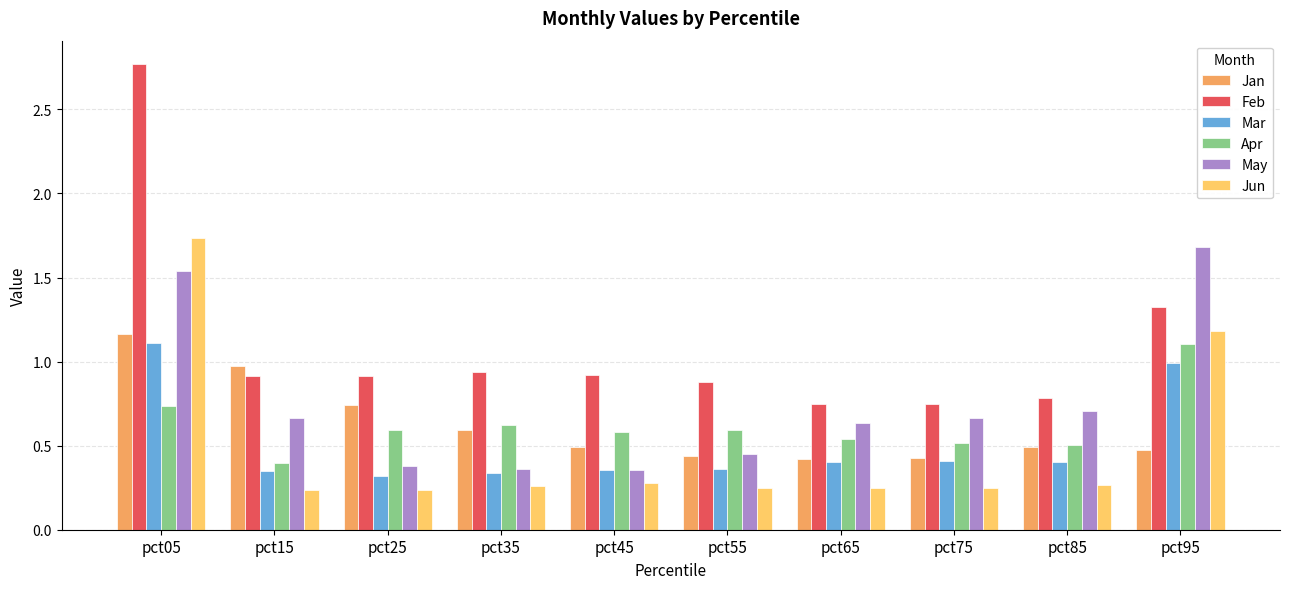

Which category has the lowest value in the Apr series?

pct15